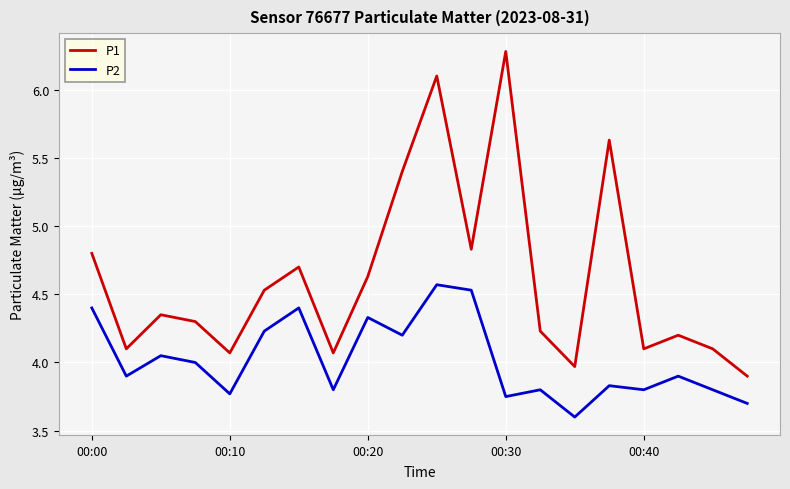

True or false: P1 and P2 intersect in this chart.

False